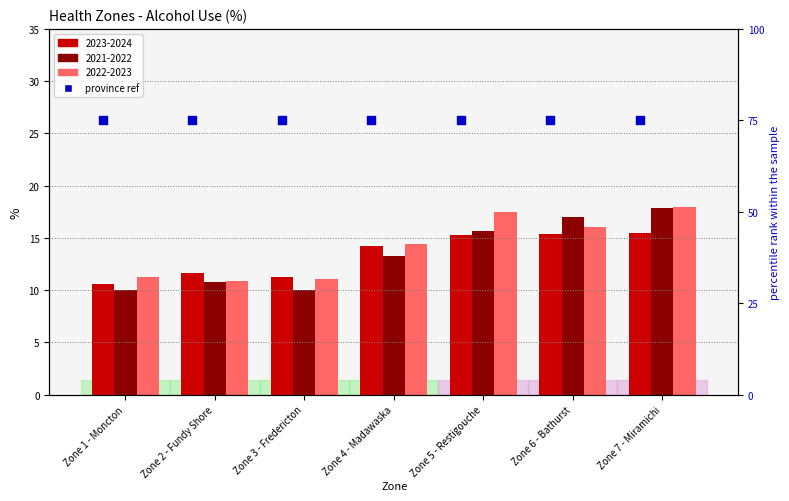

Which series reaches the minimum Y coordinate?

2021-2022